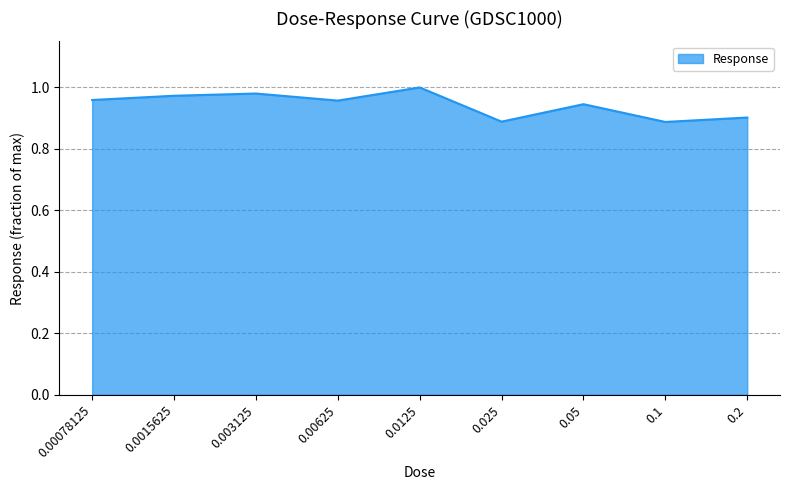

True or false: there are more than 2 points higher than both neighbors.

True